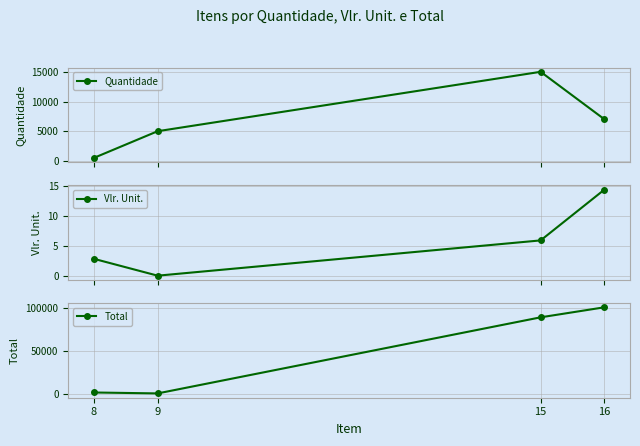

The value of Total at 15 is 33015.8. True or false?

False